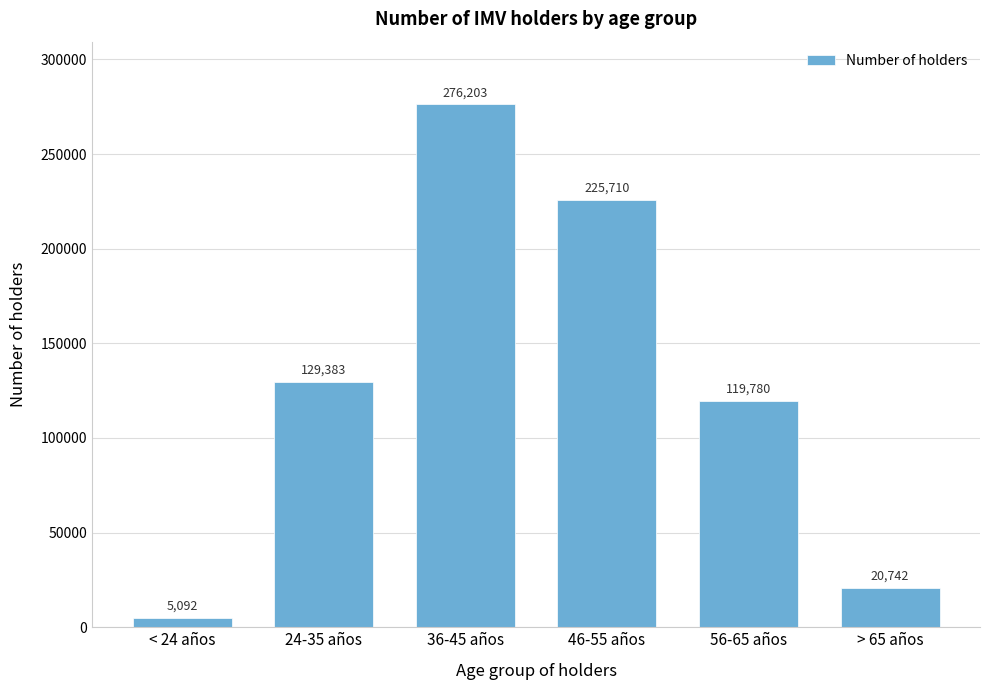

Reading right to left, extract all data points from this chart.

> 65 años=20742	56-65 años=119780	46-55 años=225710	36-45 años=276203	24-35 años=129383	< 24 años=5092